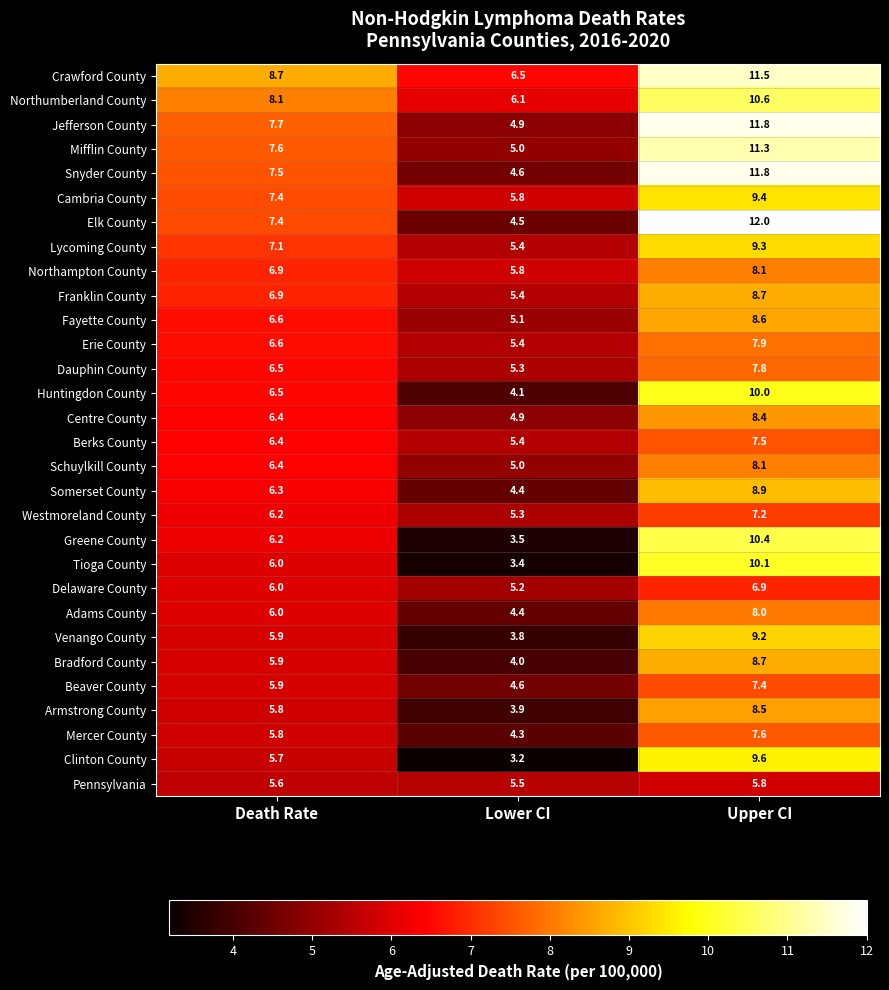

Where is Mercer County nearest to the value 5?

Lower CI